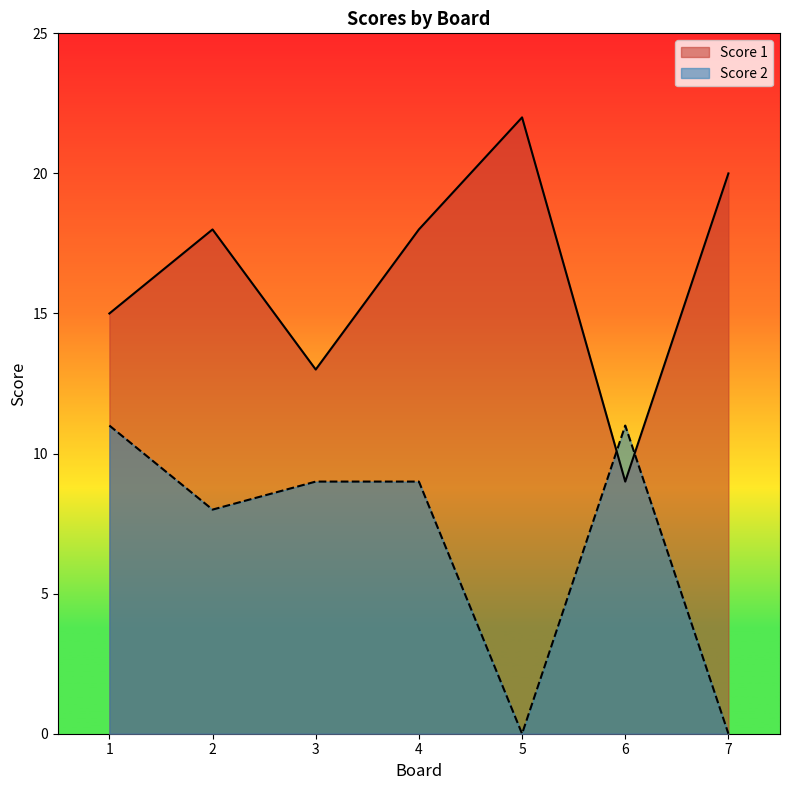

True or false: Score 2 has more than 0 points higher than both neighbors.

True